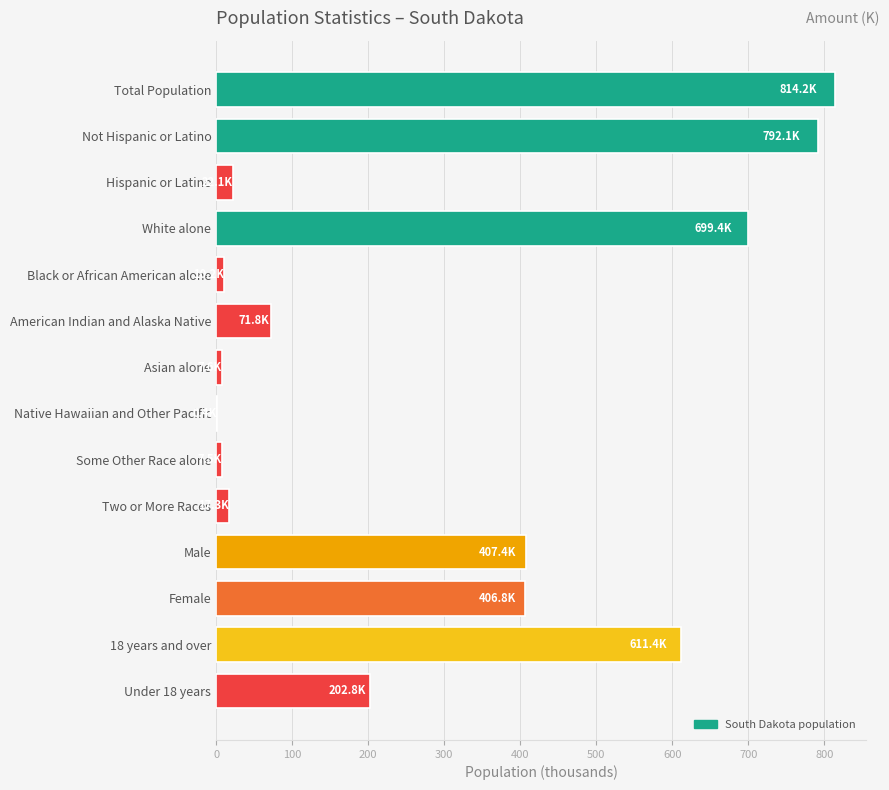

What value does the data have at American Indian and Alaska Native?

71.8